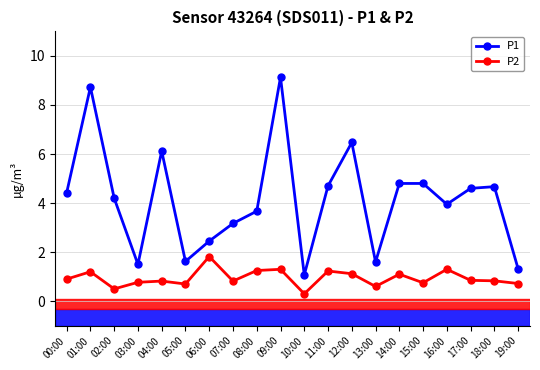

At how many categories does at least one series exceed 4?

11